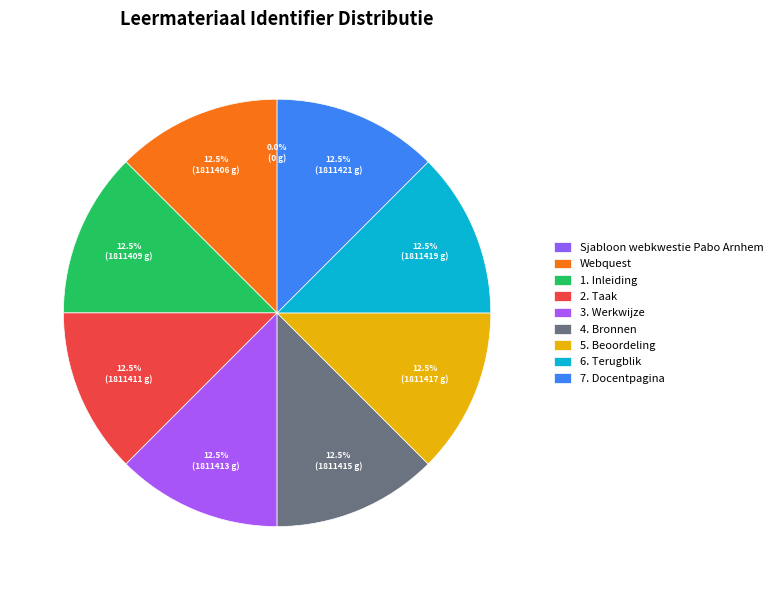

What is the ratio of the value at 2. Taak to the value at 6. Terugblik?

1.0